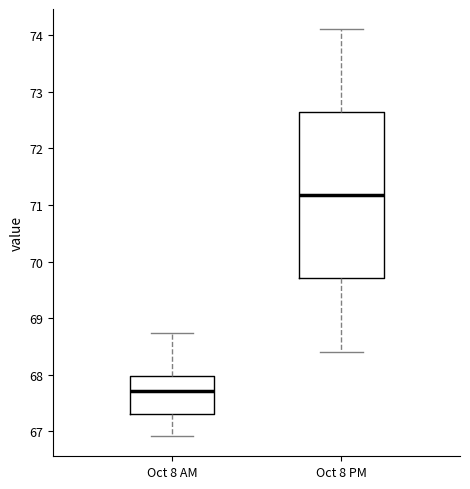

Reading left to right, transcribe this box plot: for each box, give where its median line is, the range the box spans, and where its two whiskers end, as read against the y-axis. The values are not printed on the chart, so give them approximately, as read against the axis.

Oct 8 AM: median 67.7, box 67.3 to 68.0, whiskers 66.9 to 68.7
Oct 8 PM: median 71.2, box 69.7 to 72.6, whiskers 68.4 to 74.1